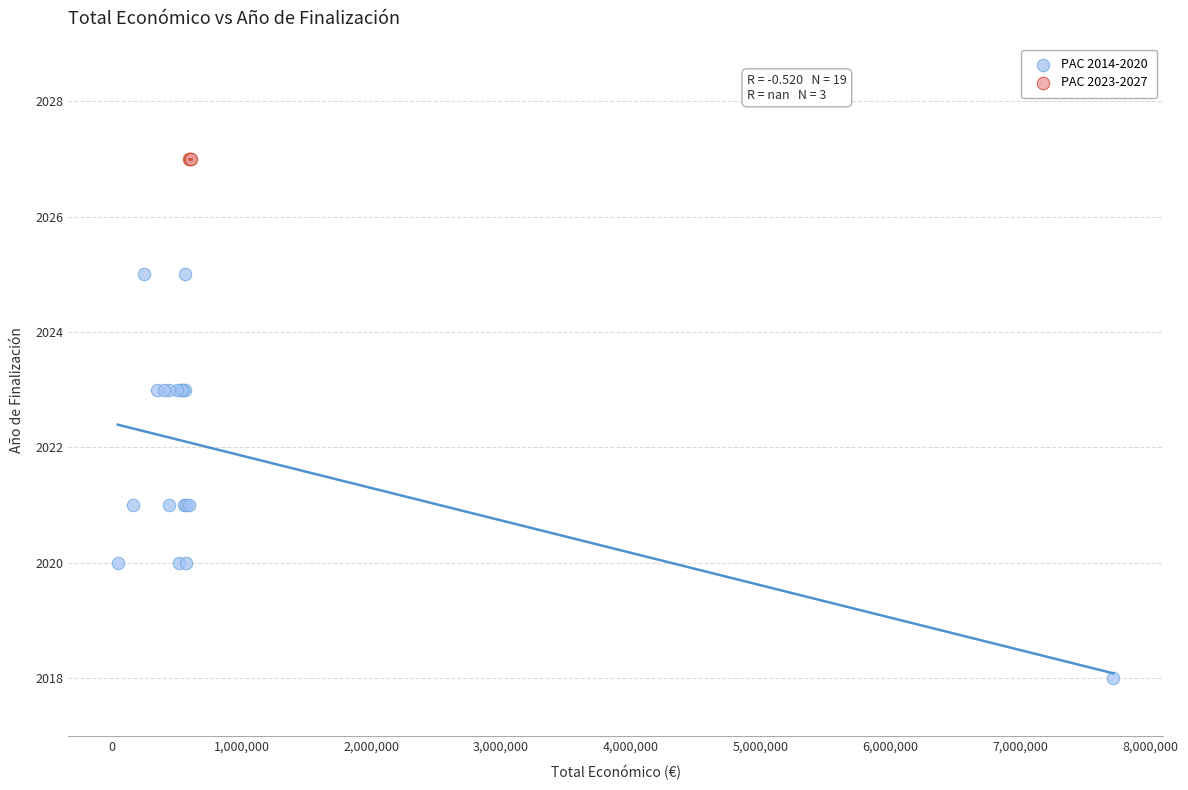

Which series reaches the minimum Y coordinate?

PAC 2014-2020